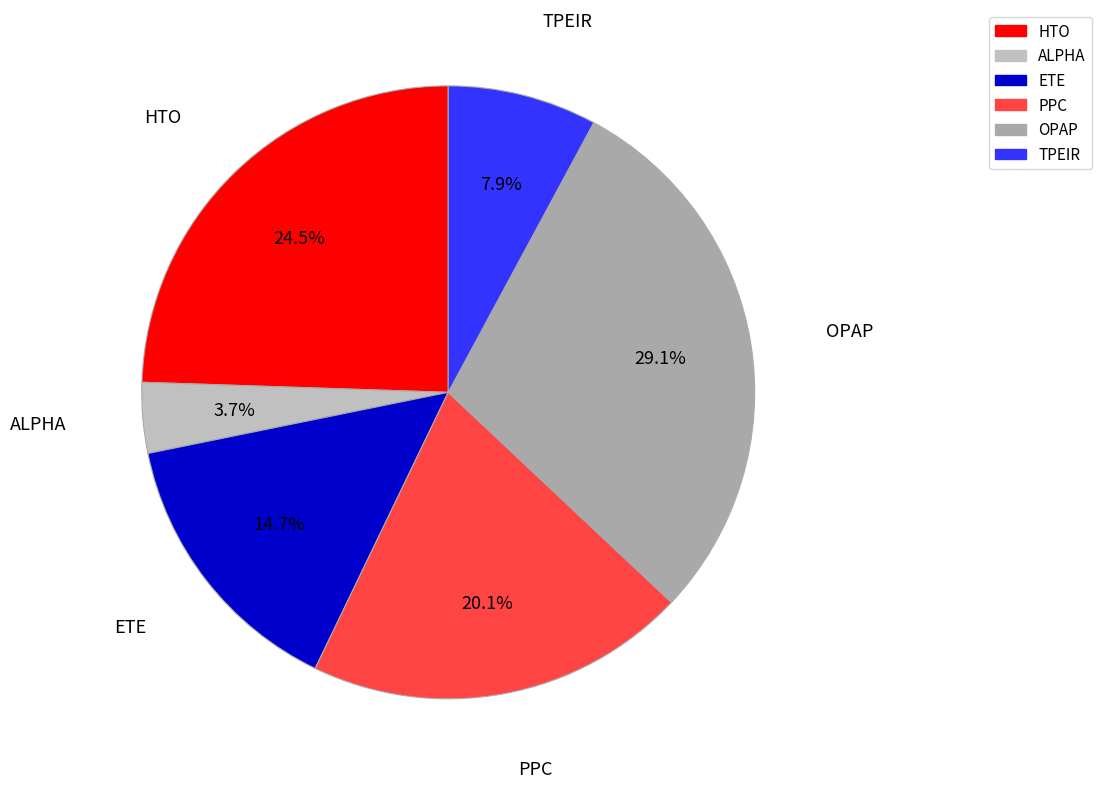

How many segments does this pie chart have?

6